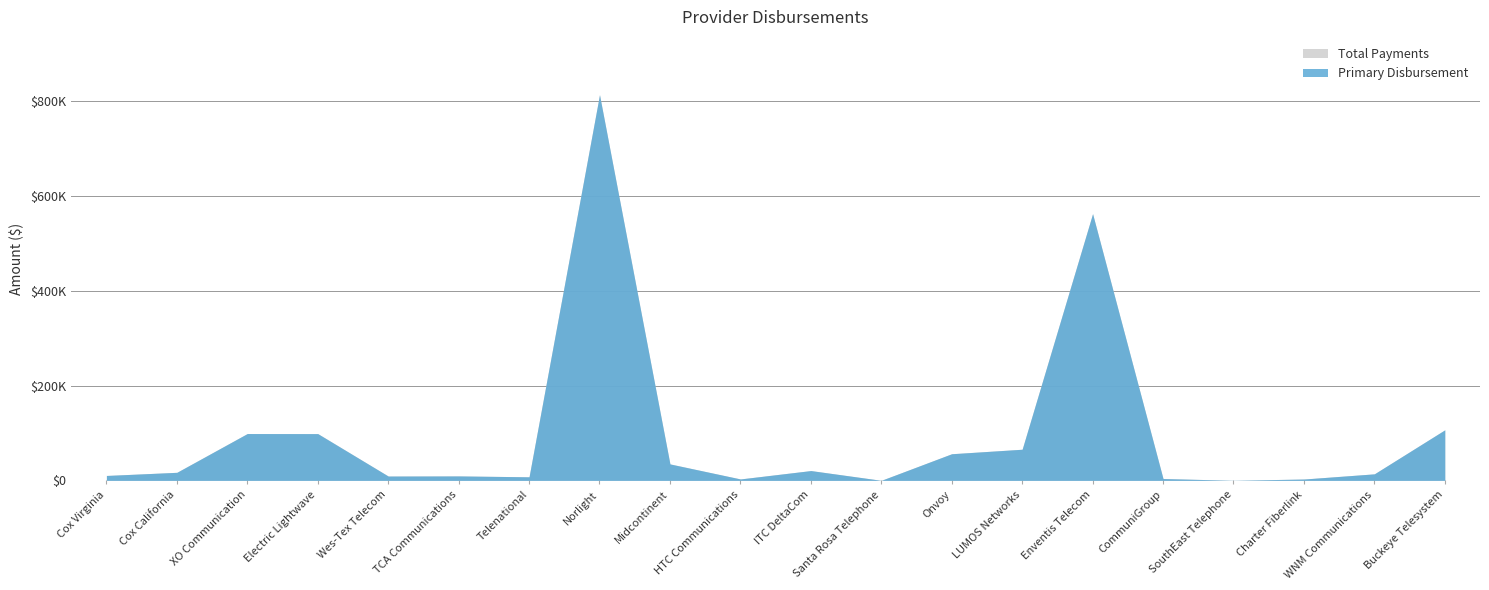

What are all the series names shown in the legend?

Primary Disbursement, Total Payments